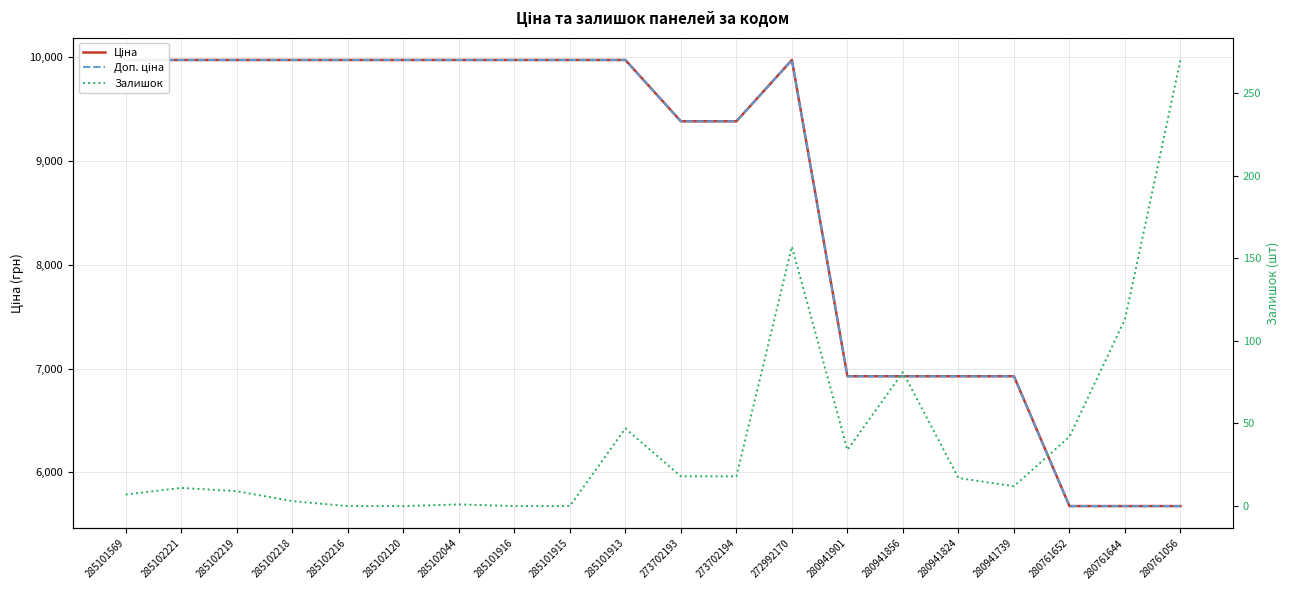

True or false: Доп. ціна and Ціна cross at least once.

False